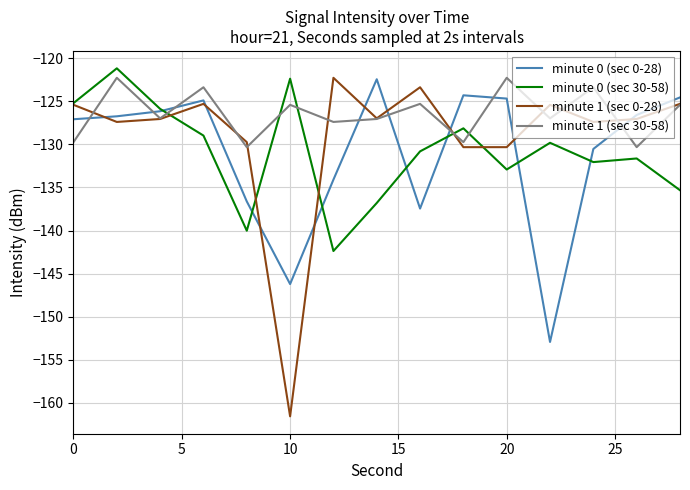

In minute 1 (sec 0-28), how many points are higher than both neighbors (excluding endpoints)?

4